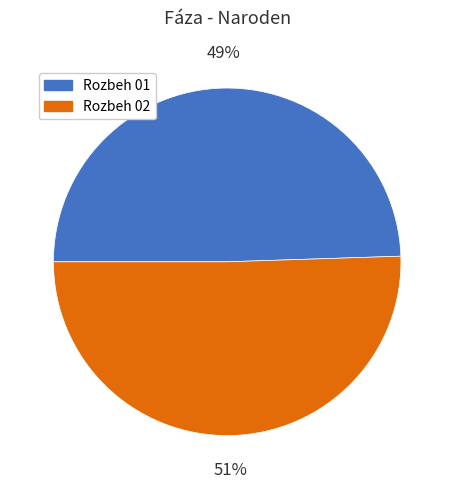

Which slice is the largest?

Rozbeh 02